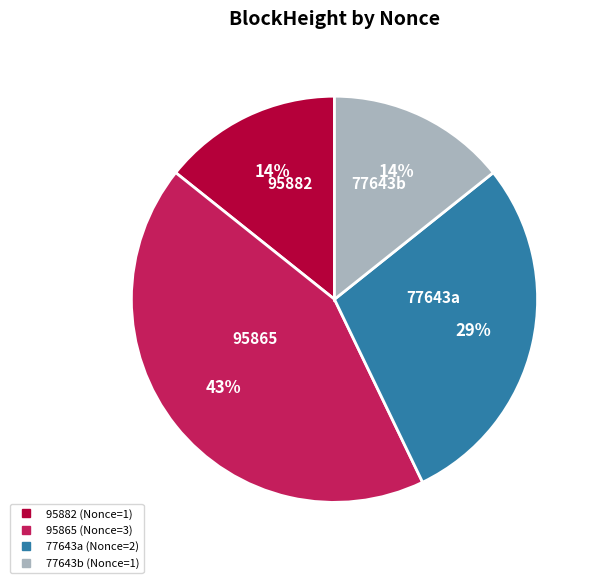

To the nearest percent, what is the difference between the largest and smallest slice percentages?

29%